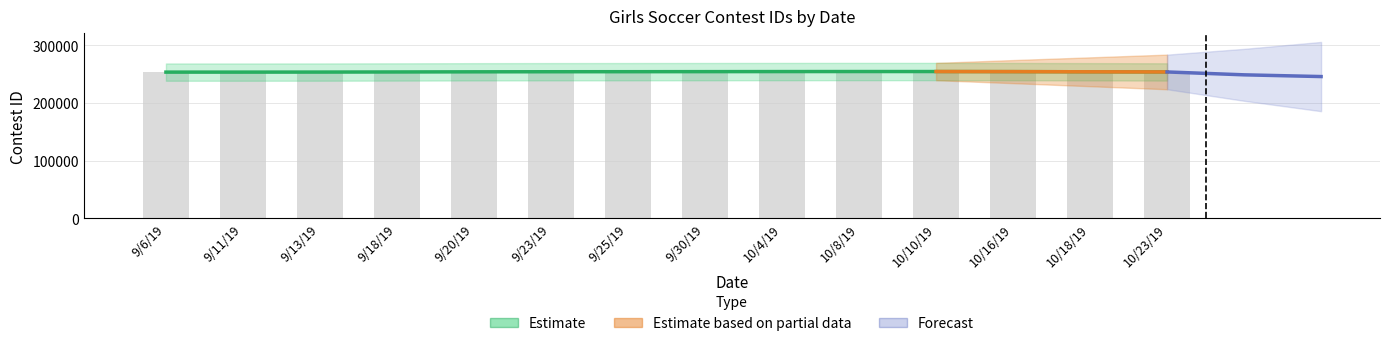

Reading left to right, extract all data points from this chart.

253234	253235	253242	252628	254538	254539	252789	254540	254541	253758	254543	254542	254166	252696